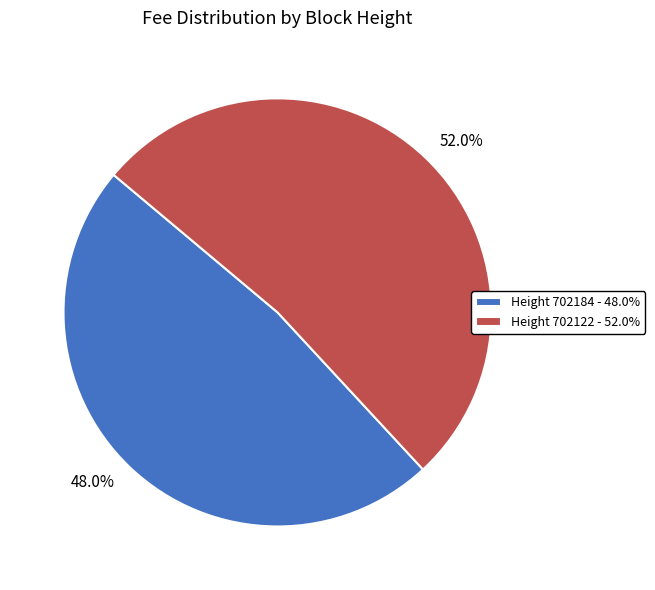

How many slices are in this pie chart?

2